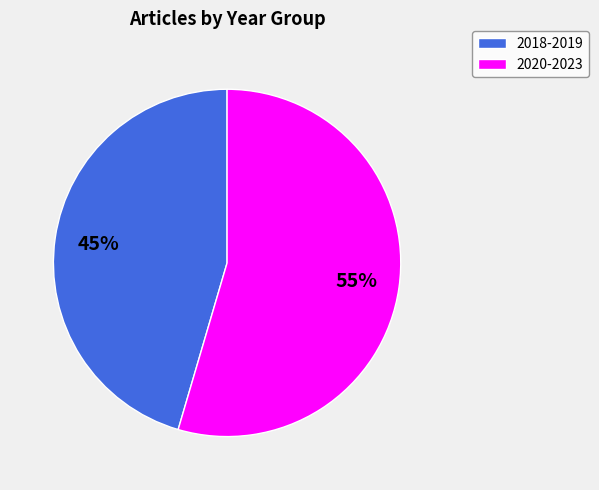

Is it true that 2020-2023 is 69% of the pie?

False